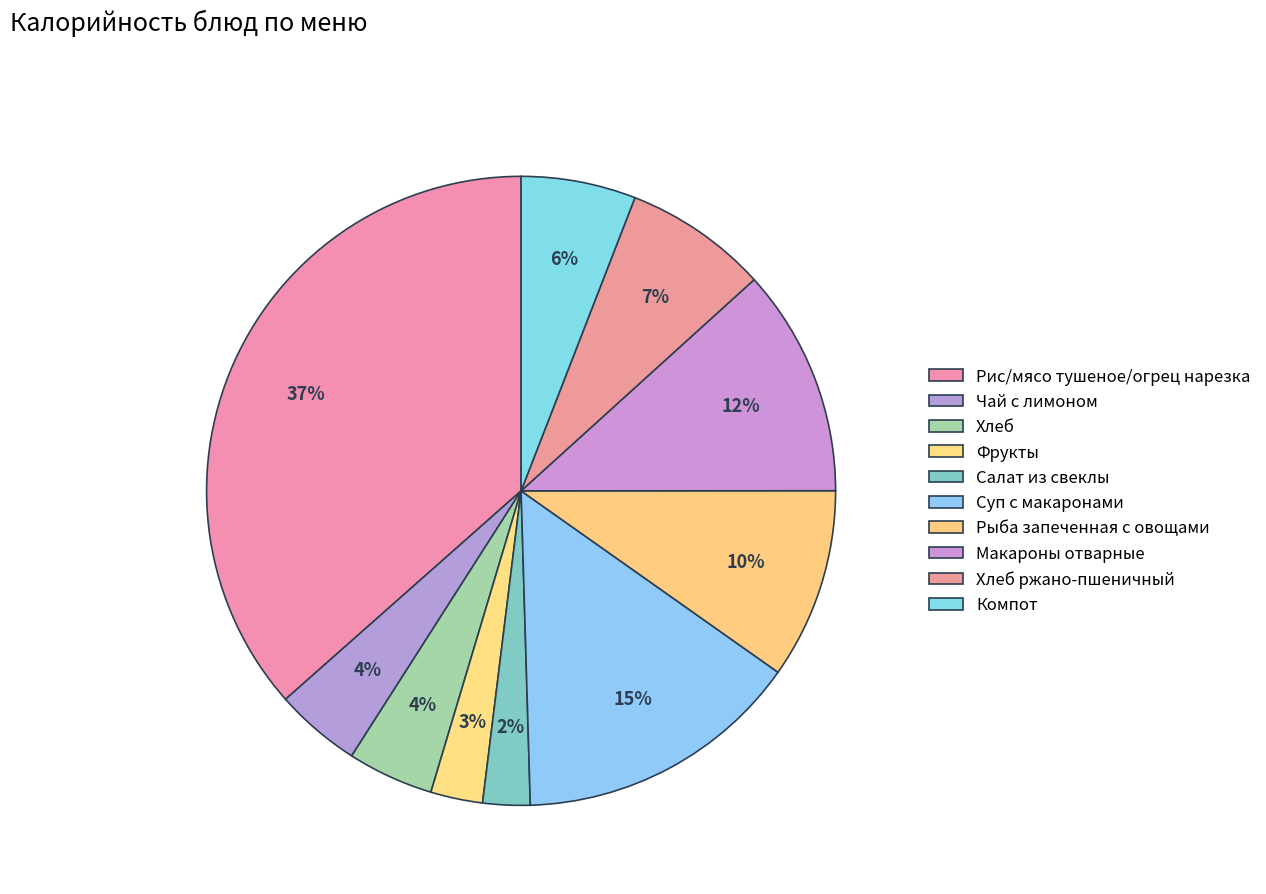

How many segments does this pie chart have?

10